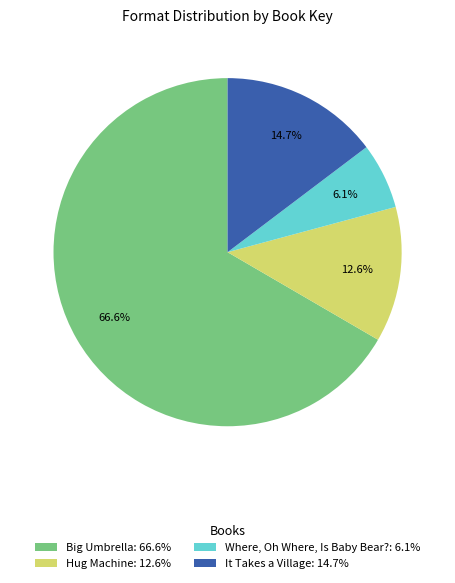

Do Big Umbrella and Hug Machine together represent more than half of the pie?

Yes